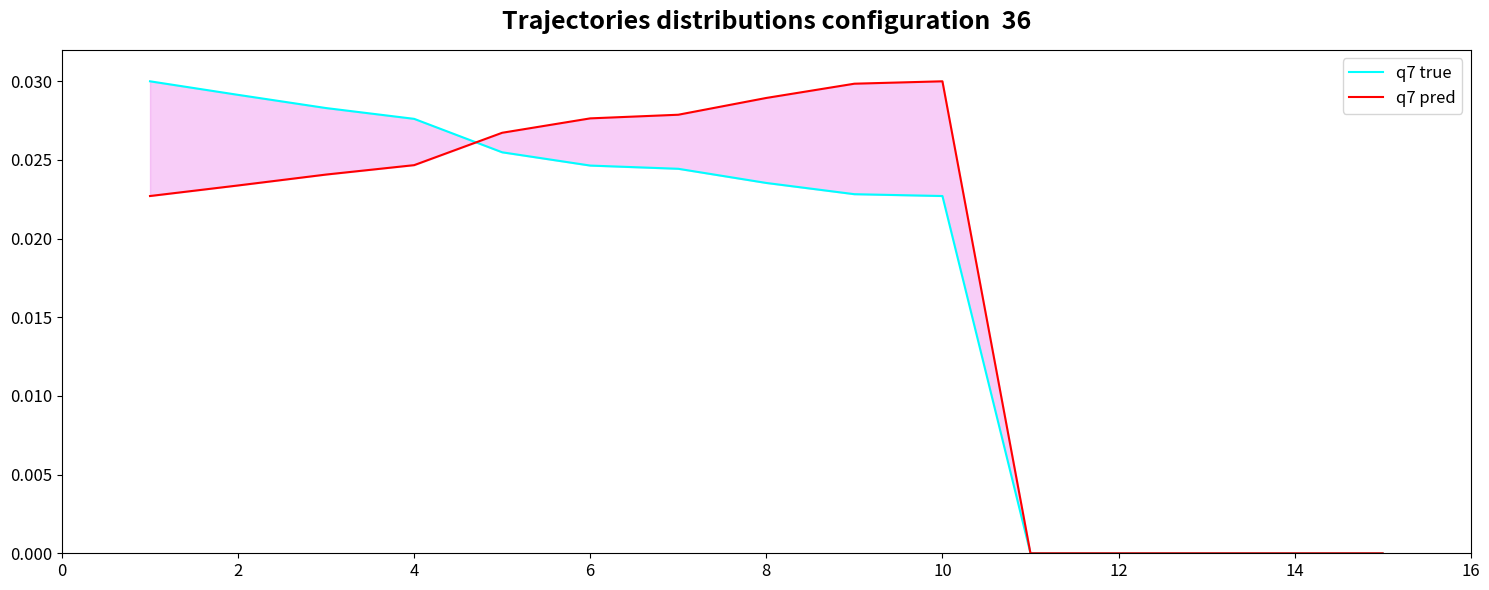

Reading right to left, what are all the values shown in this chart?

q7 true: 0.0	0.0	0.0	0.0	0.0	0.0	0.0	0.0	0.0	0.0	0.0	0.0	0.0	0.0	0.0
q7 pred: 0.0	0.0	0.0	0.0	0.0	0.0	0.0	0.0	0.0	0.0	0.0	0.0	0.0	0.0	0.0